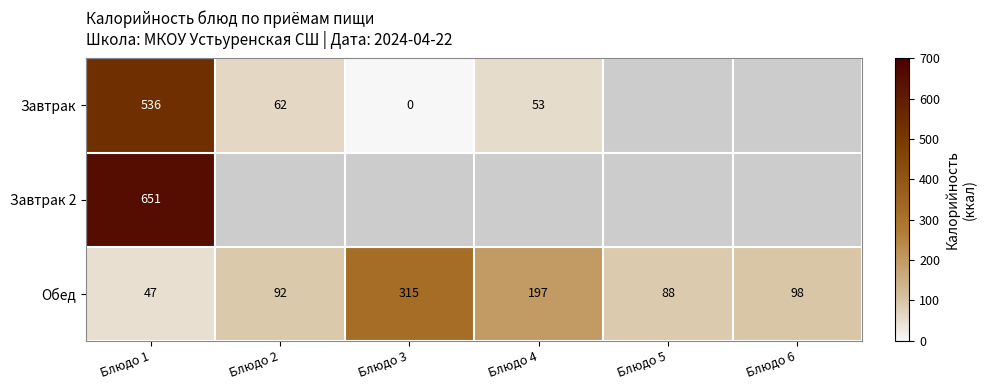

Rank the categories by Обед value from lowest to highest.

Блюдо 1, Блюдо 5, Блюдо 2, Блюдо 6, Блюдо 4, Блюдо 3